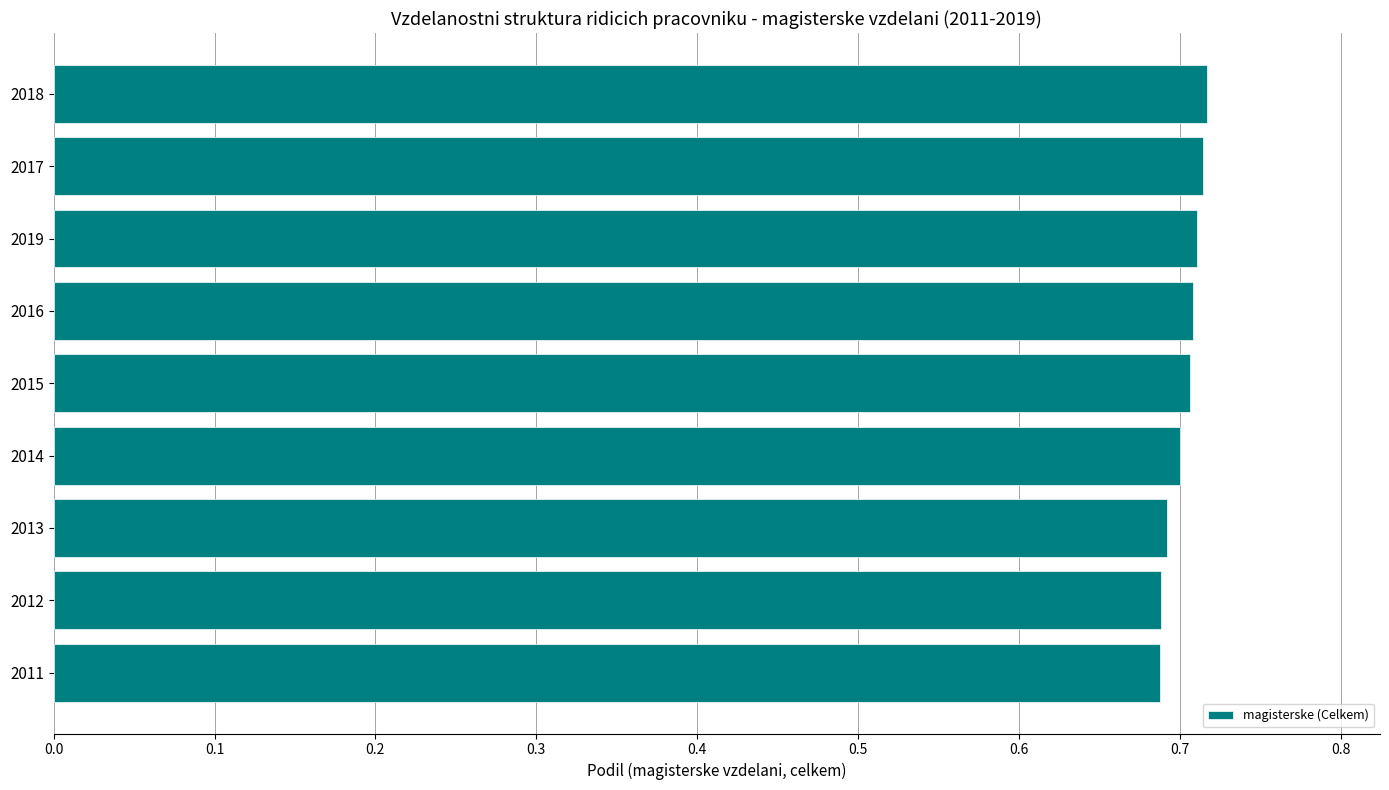

Count the values in the range 0 to 1.

9